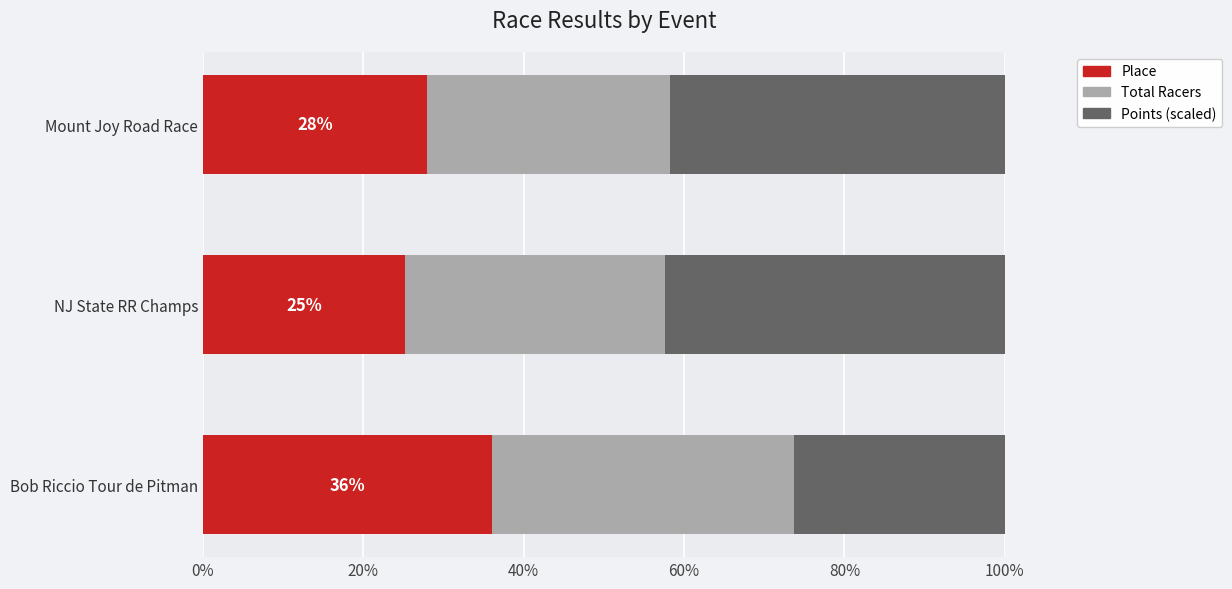

What is the total value across all series at NJ State RR Champs?

100.0